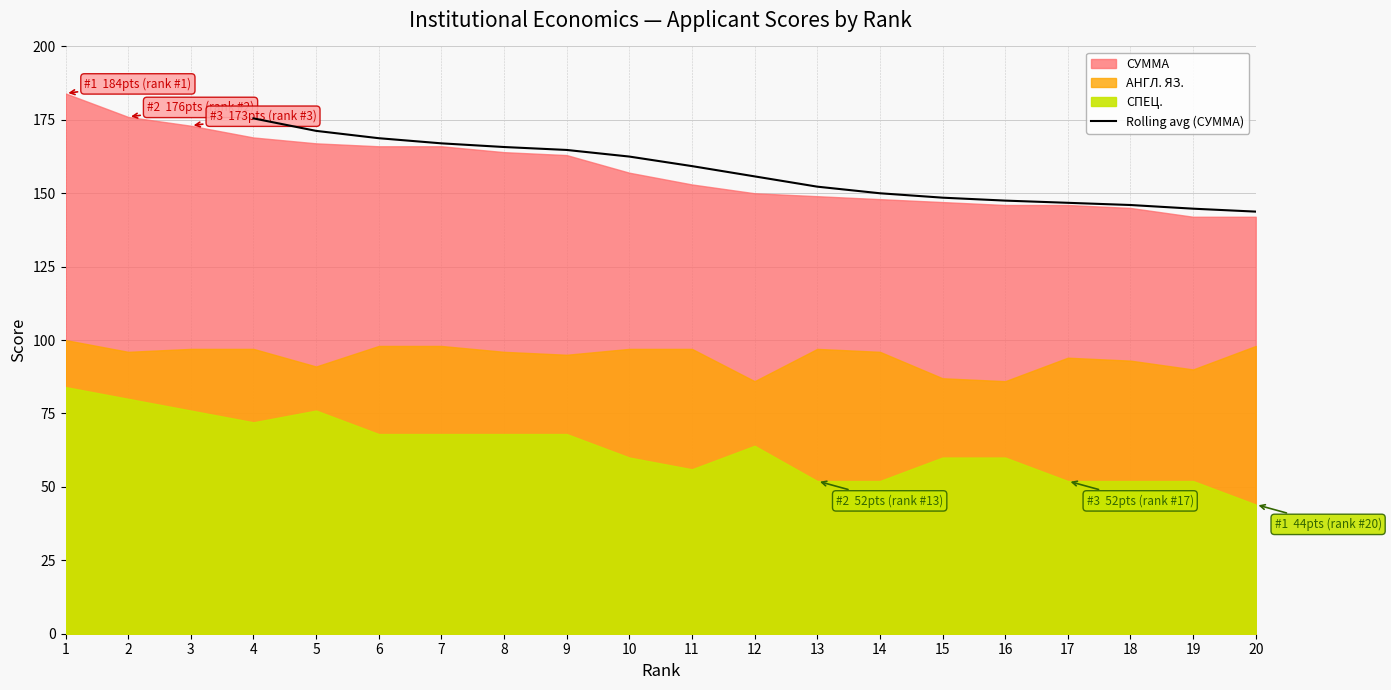

The Rolling avg (СУММА) series shows 167.0 at 7. True or false?

True